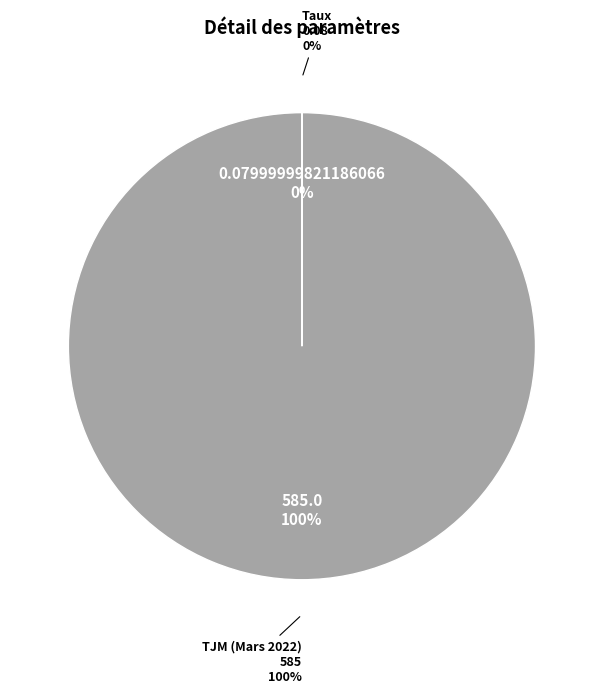

Rank the categories by value from highest to lowest.

TJM (Mars 2022), Taux, Frais Fixe